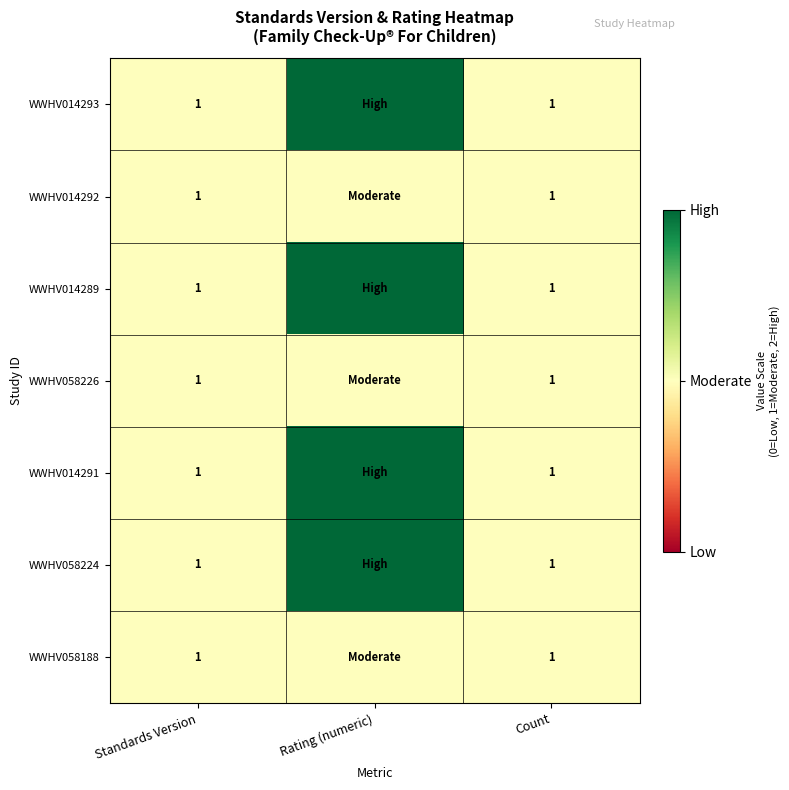

The WWHV014289 series shows 2 at Standards Version. True or false?

False